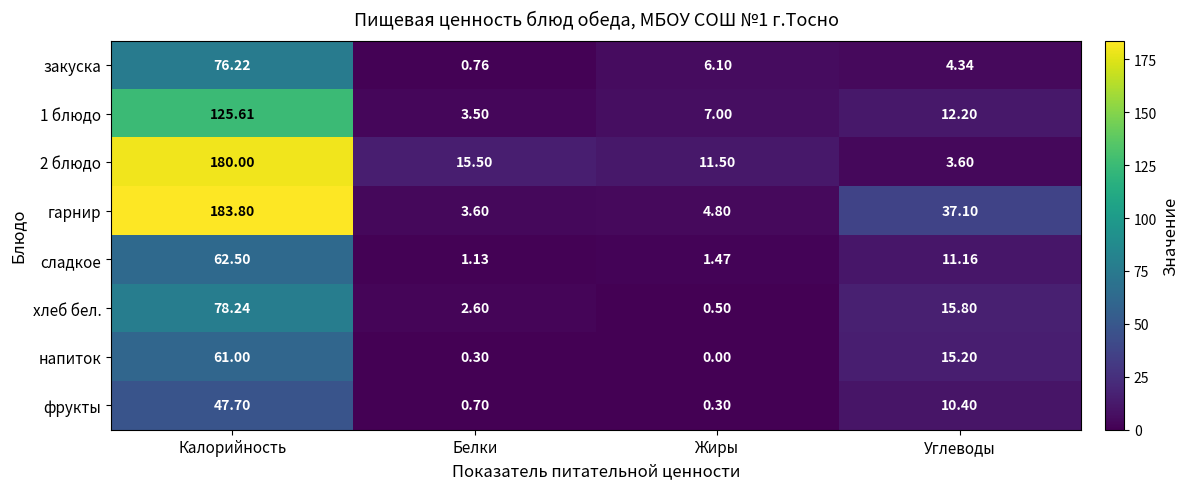

Between Калорийность and Углеводы, which series saw the biggest shift?

2 блюдо